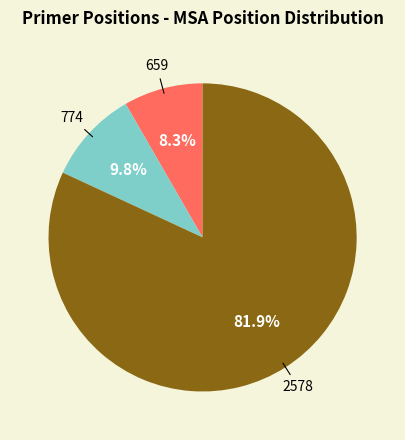

Is the sum of 774 and 2578 greater than half?

Yes